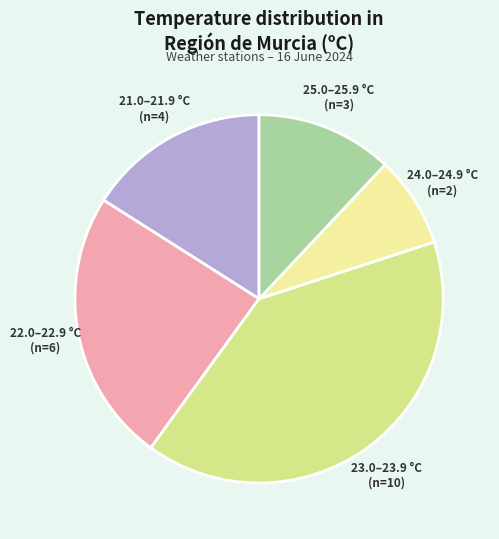

Count the number of slices in the pie.

5